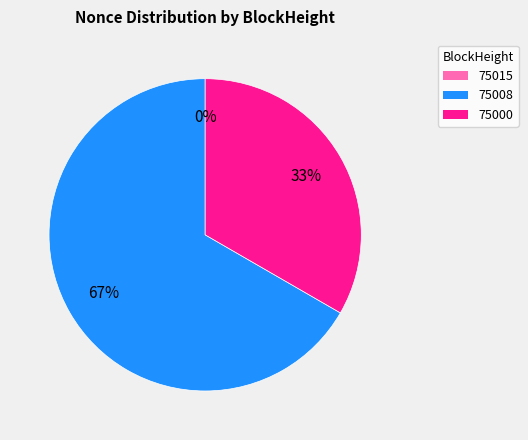

True or false: 75008 accounts for 56% of the total.

False